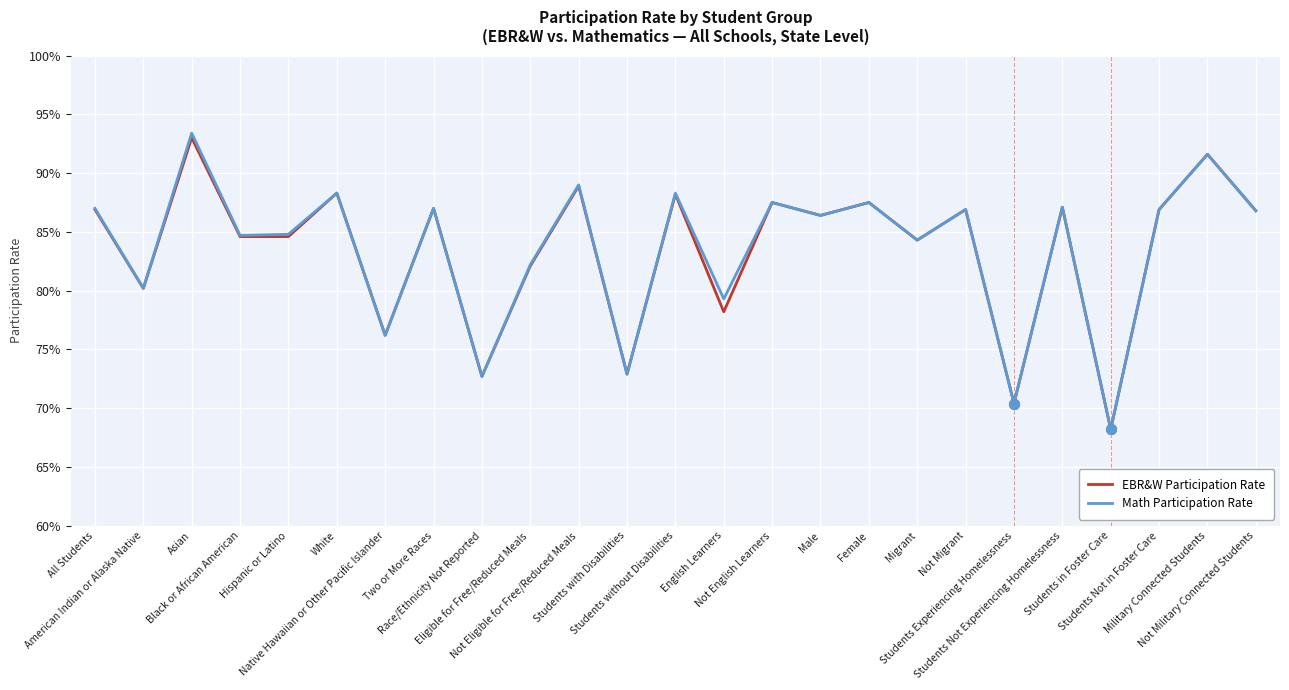

Which has a higher value, Students Not Experiencing Homelessness or Male?

Students Not Experiencing Homelessness